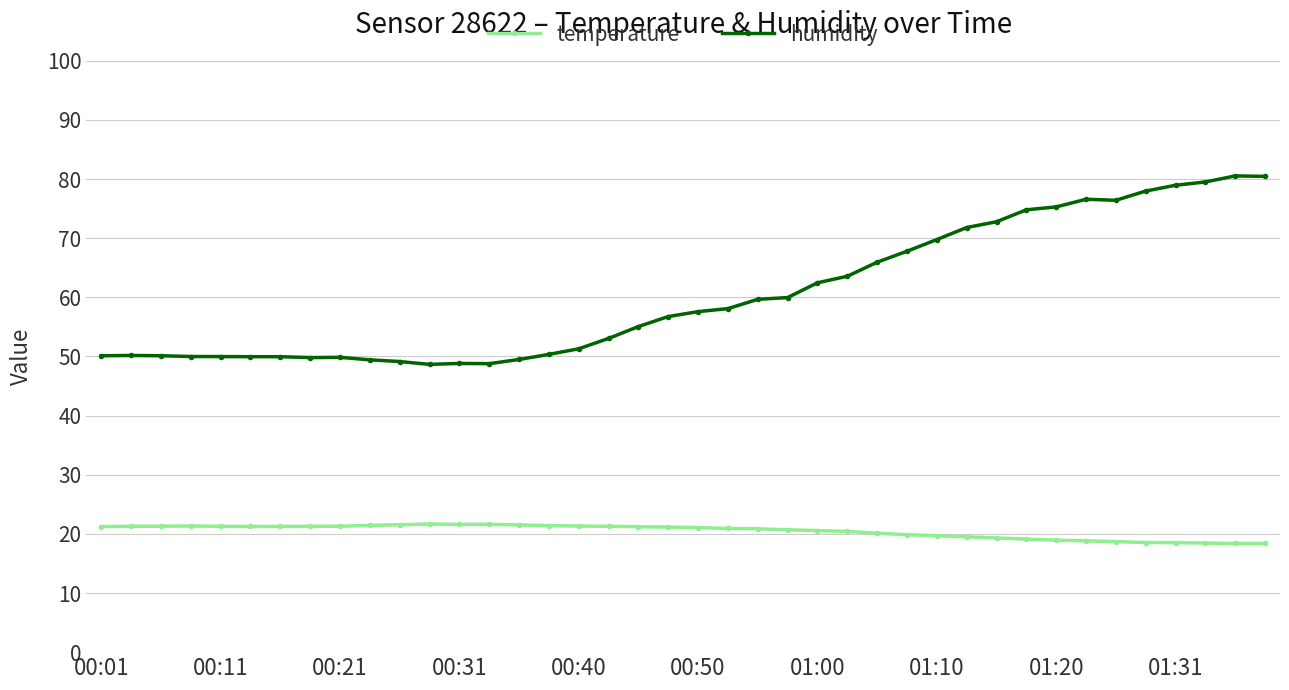

What is the value of the temperature point at the 31st from the left?

19.3